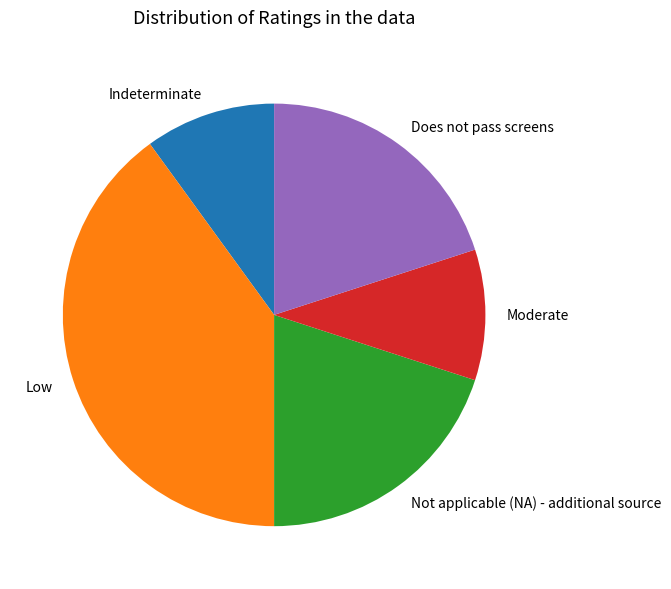

Which slice is the largest?

Low